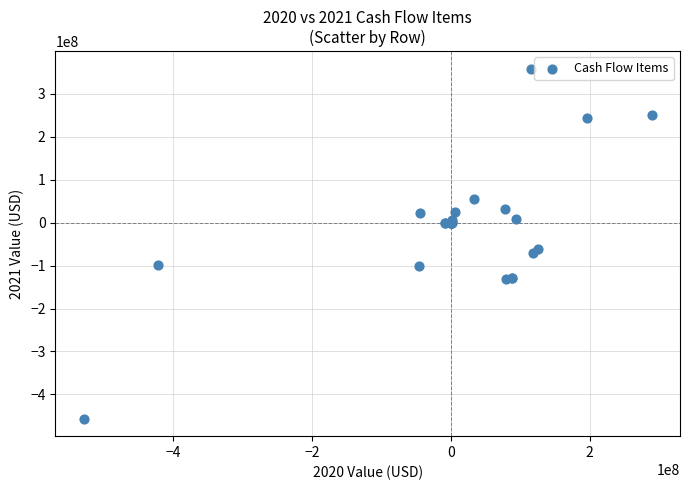

What Y value in the scatter plot is closest to -49119000?

-61923000